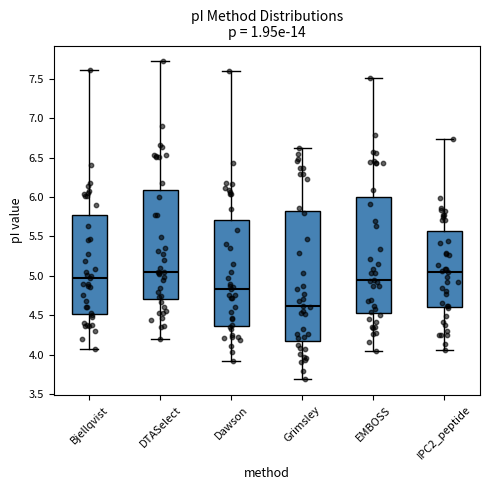

Where is the lower edge of the box for Bjellqvist on the y-axis? The values are not printed on the chart, so give them approximately, as read against the axis.

4.50